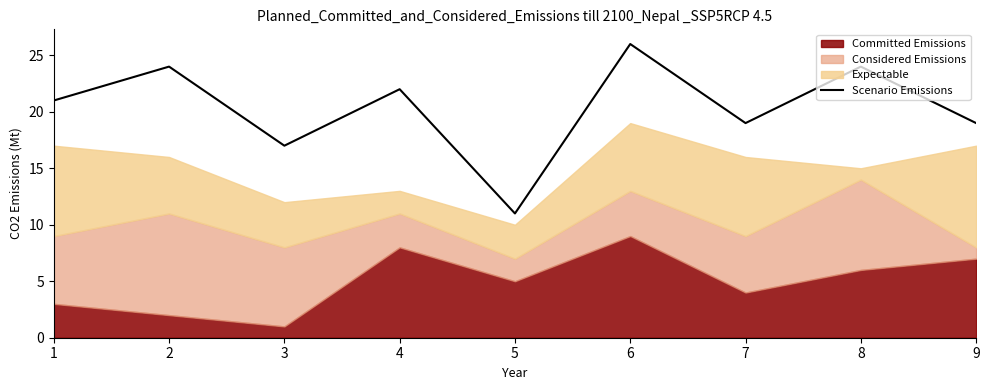

Where is the first local maximum?

2